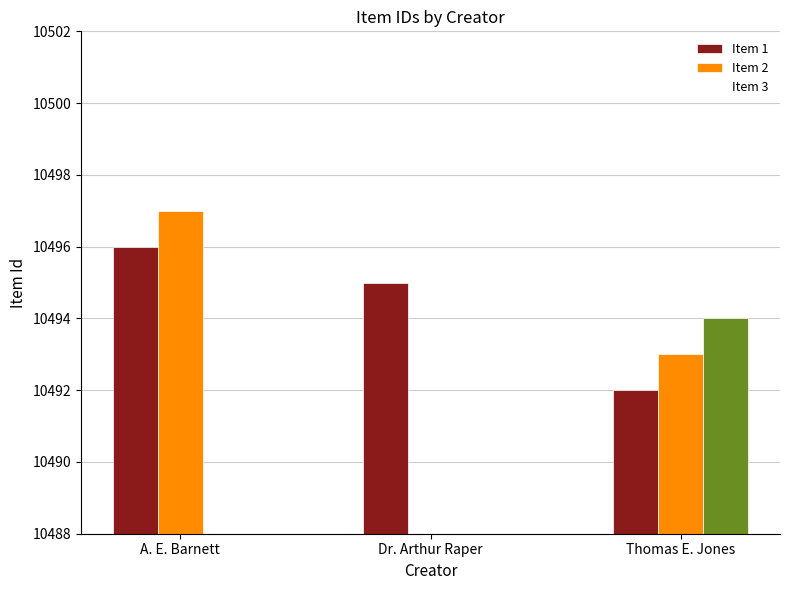

Between A. E. Barnett and Thomas E. Jones, which series saw the biggest shift?

Item 3